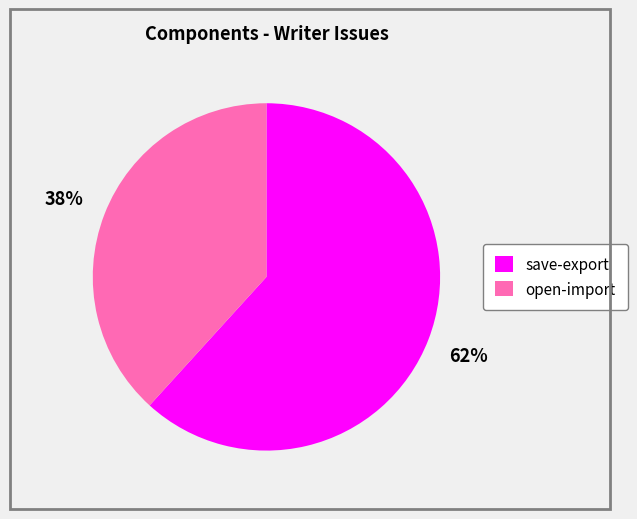

Rank the categories by value from lowest to highest.

open-import, save-export